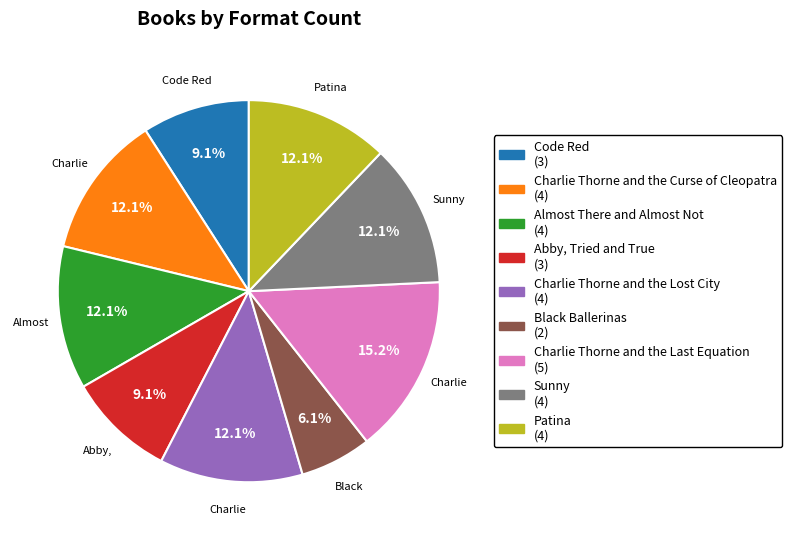

Which category has the biggest portion of the pie?

Charlie Thorne and the Last Equation